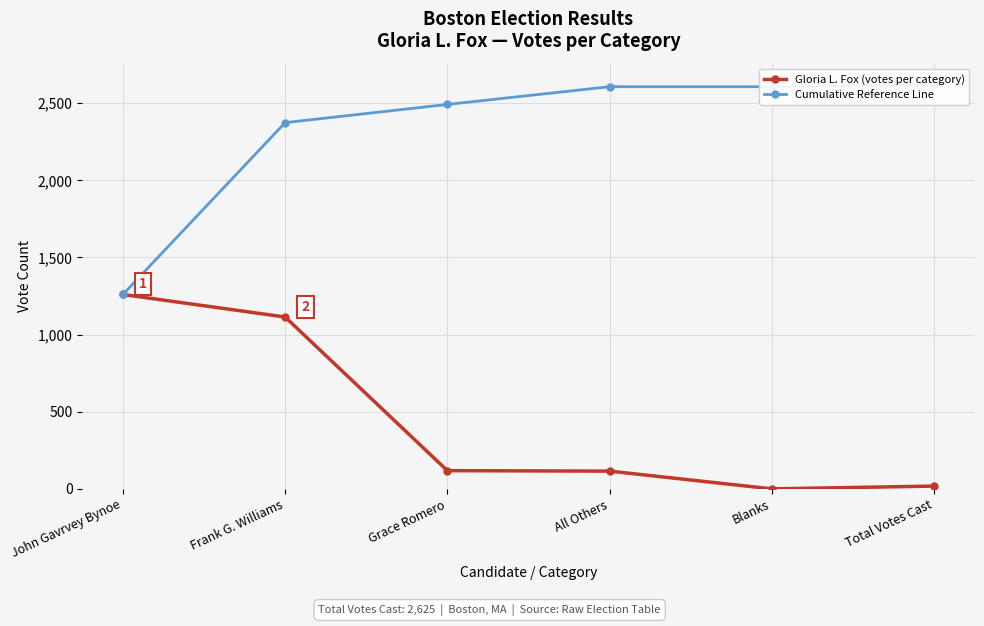

List the labels in order of Cumulative Reference Line value, largest first.

Total Votes Cast, All Others, Blanks, Grace Romero, Frank G. Williams, John Gavrvey Bynoe